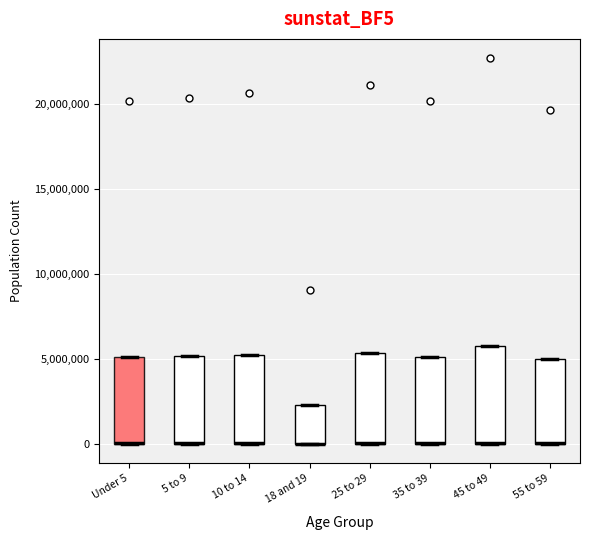

Reading left to right, read every box against the y-axis: the position of its median line, the range the box covers, and the ends of its whiskers. The values are not printed on the chart, so give them approximately, as read against the axis.

Under 5: median 0 (drawn on the box's lower edge), box 0 to 5000000, whiskers 0 to 5000000
5 to 9: median 0 (drawn on the box's lower edge), box 0 to 5000000, whiskers 0 to 5000000
10 to 14: median 0 (drawn on the box's lower edge), box 0 to 5000000, whiskers 0 to 5000000
18 and 19: median 0 (drawn on the box's lower edge), box 0 to 2500000, whiskers 0 to 2500000
25 to 29: median 0 (drawn on the box's lower edge), box 0 to 5500000, whiskers 0 to 5500000
35 to 39: median 0 (drawn on the box's lower edge), box 0 to 5000000, whiskers 0 to 5000000
45 to 49: median 0 (drawn on the box's lower edge), box 0 to 5500000, whiskers 0 to 5500000
55 to 59: median 0 (drawn on the box's lower edge), box 0 to 5000000, whiskers 0 to 5000000